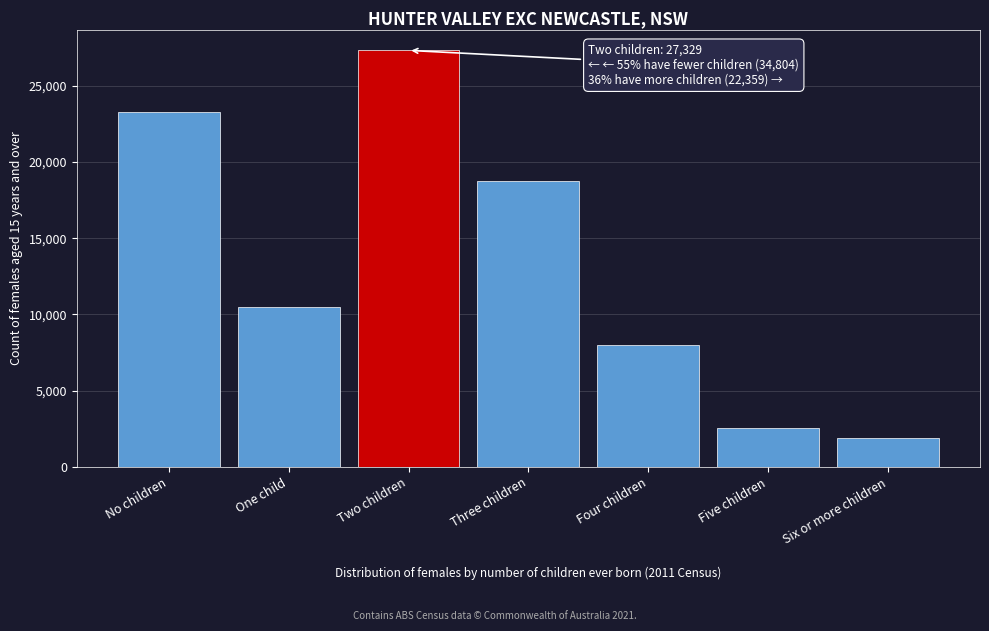

Reading right to left, extract all data points from this chart.

1873	2569	7980	18737	27329	10511	23293